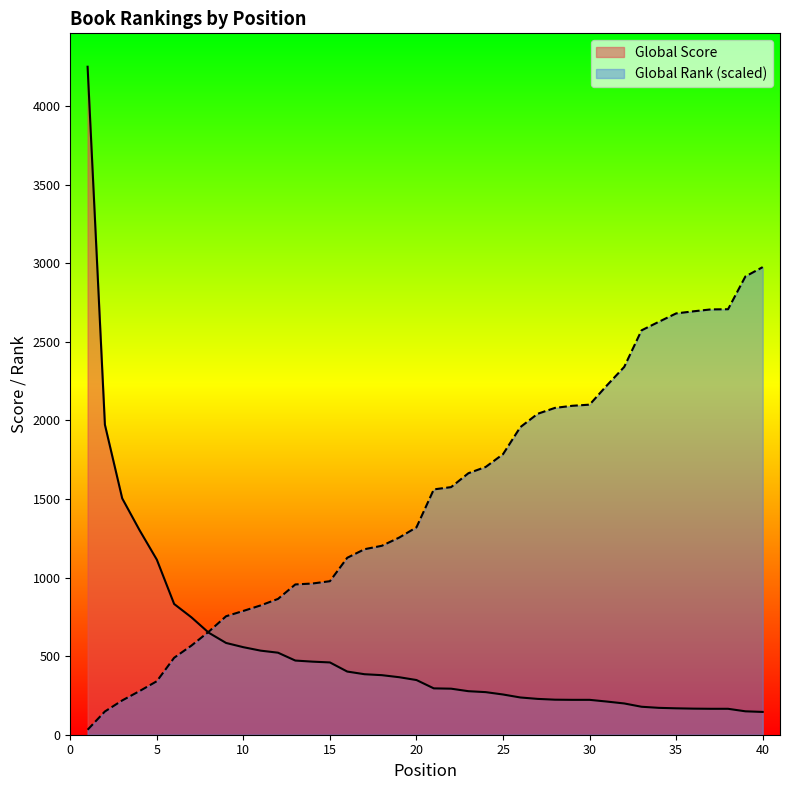

Does the chart have visible grid lines?

No